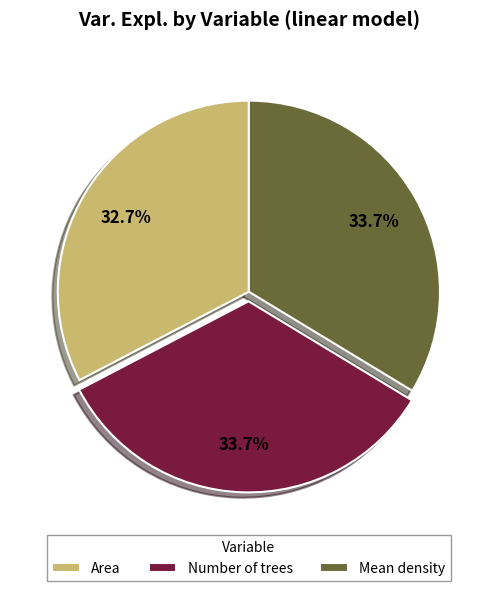

To the nearest percent, what is the difference between the largest and smallest slice percentages?

1%